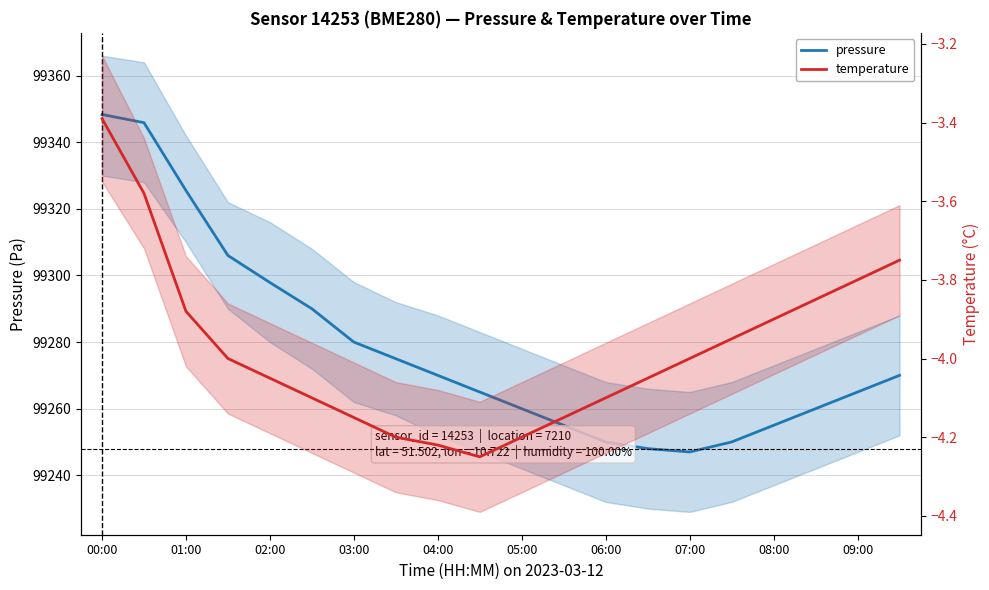

True or false: temperature and pressure intersect in this chart.

False